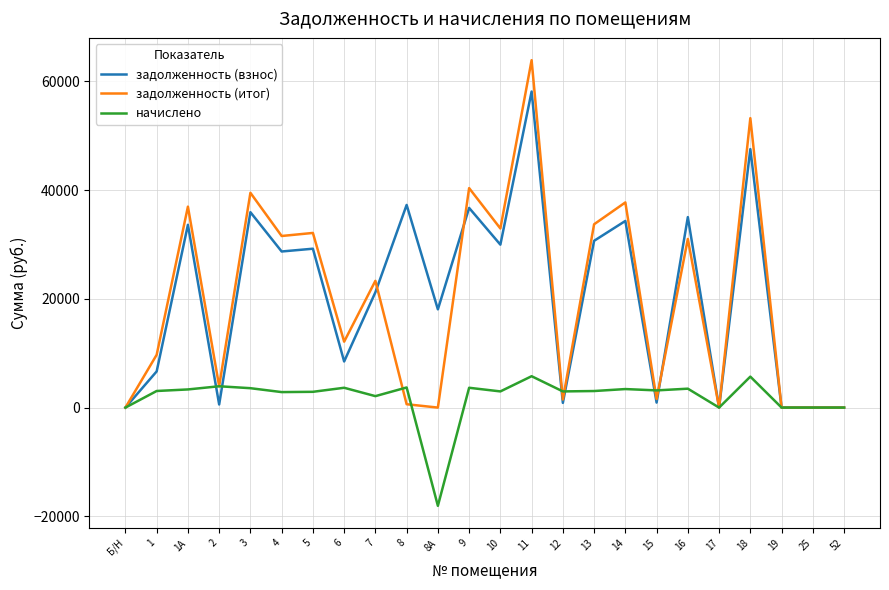

Which label corresponds to the smallest value in the chart?

8А